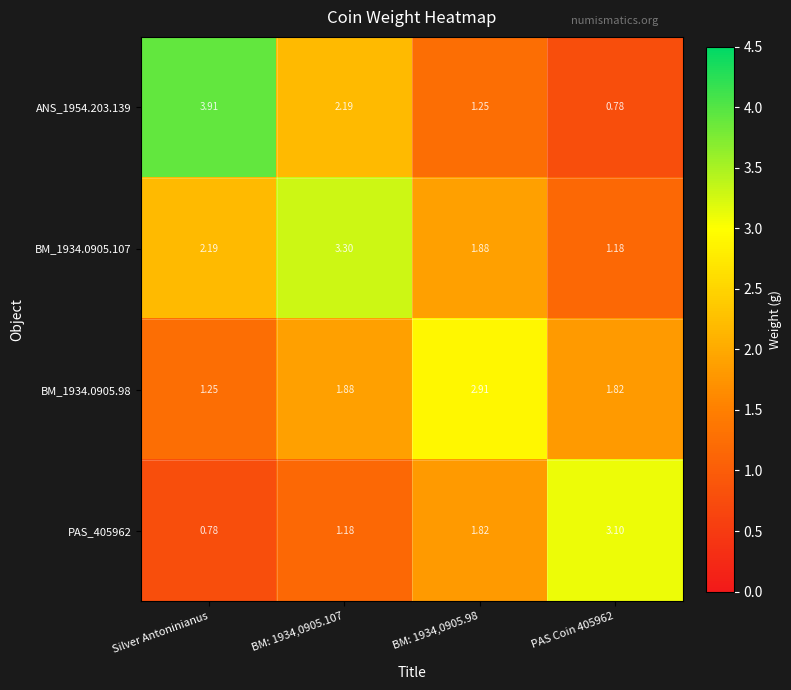

How many categories are shown in the chart?

4